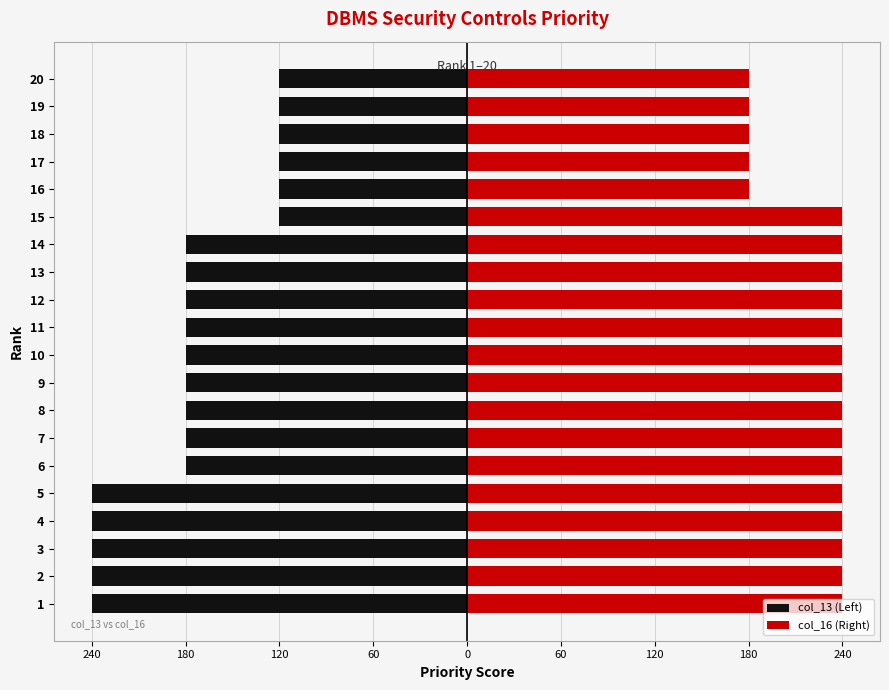

List the series in order of their overall mean, highest first.

col_16 (Right), col_13 (Left)